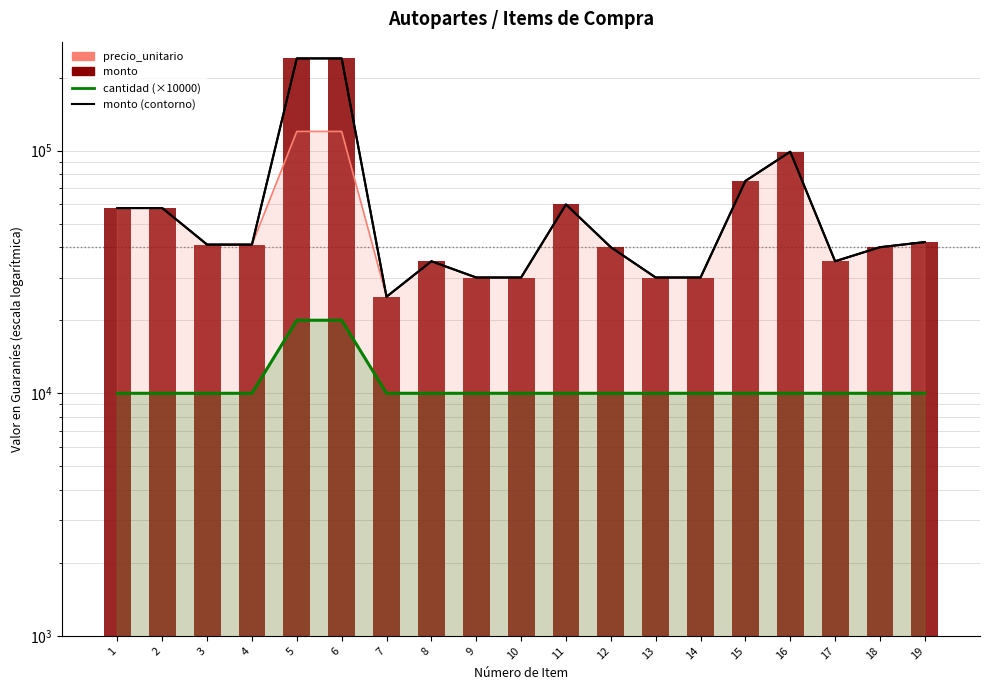

Which series has the largest range (max minus min)?

monto (contorno)